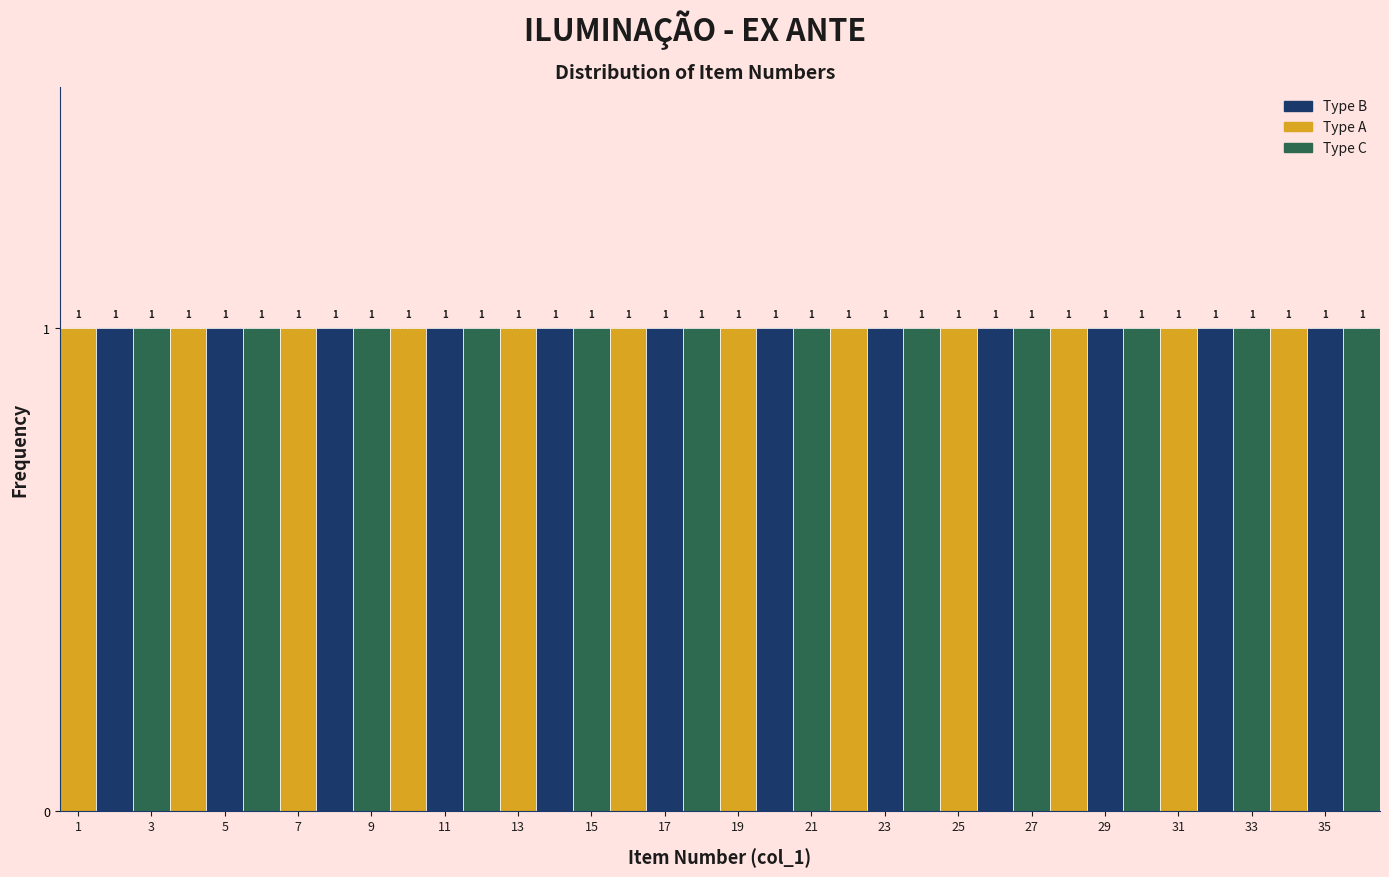

What is the height of the bar covering 33.5 to 34.5 on the x-axis? The bar edges are not printed on the chart, so give them approximately, as read against the axis.

1